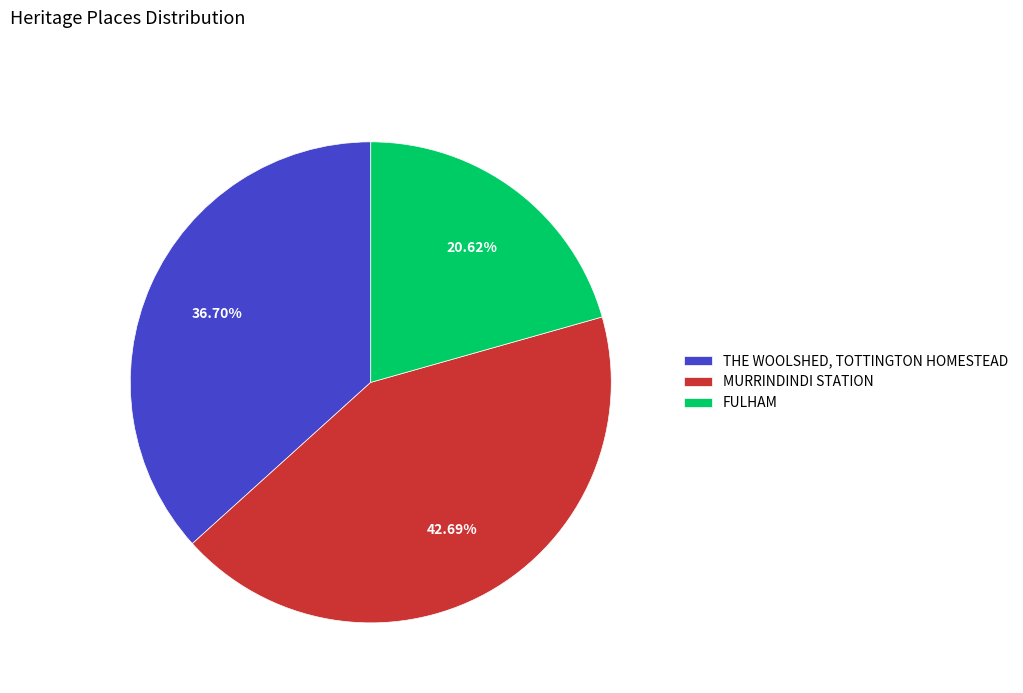

What portion of the pie excludes FULHAM?

79.4%